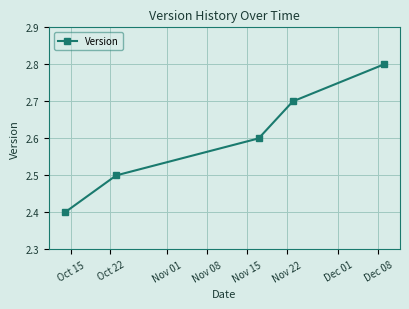

Reading right to left, list all the values displayed in this chart.

2.8	2.7	2.6	2.5	2.4